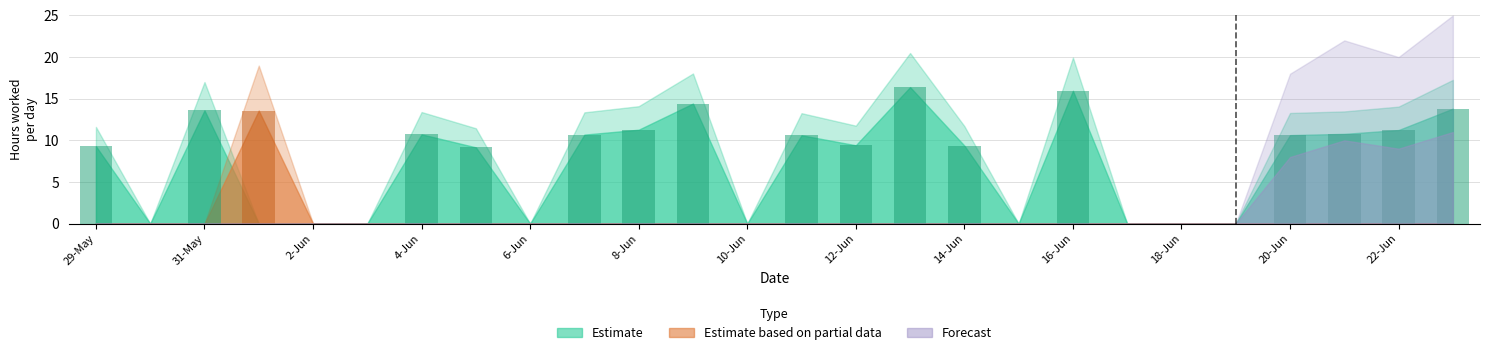

Is it true that Estimate equals 6.4 at 14-Jun?

False